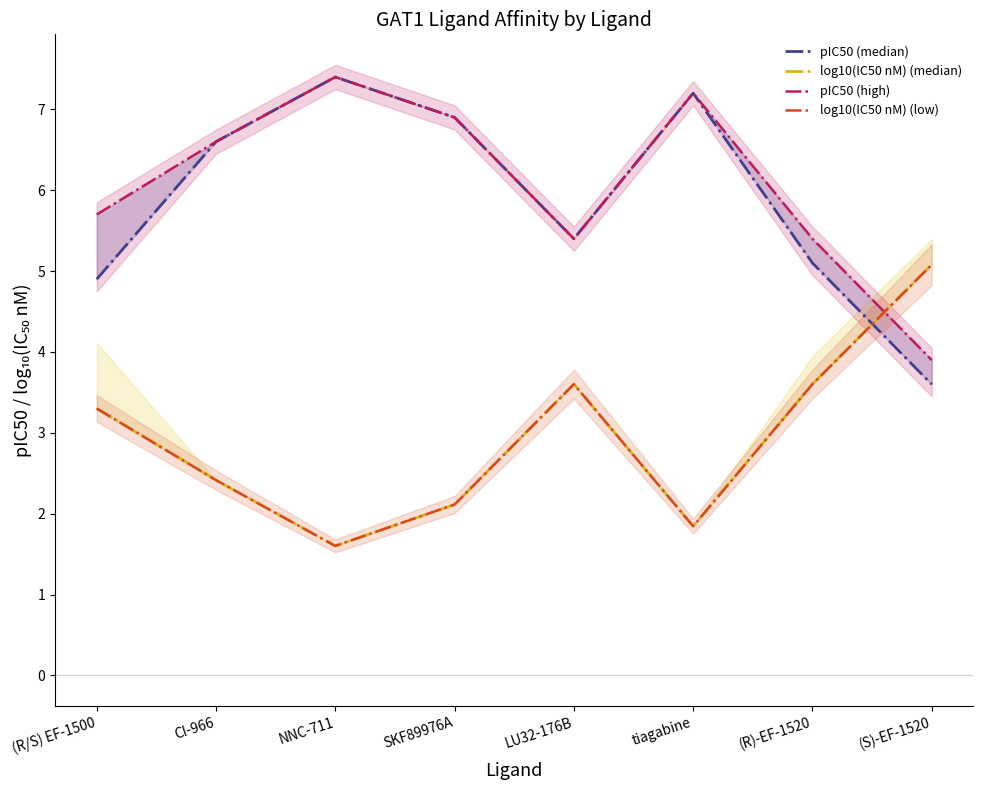

Rank the categories by pIC50 (high) value from lowest to highest.

(S)-EF-1520, LU32-176B, (R)-EF-1520, (R/S) EF-1500, CI-966, SKF89976A, tiagabine, NNC-711